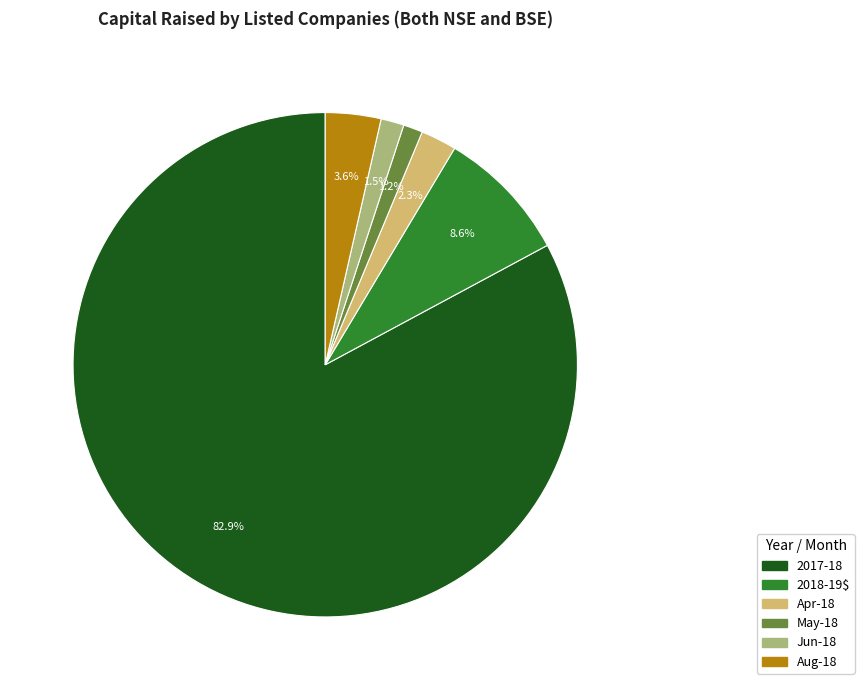

Is there a majority slice in this chart?

Yes